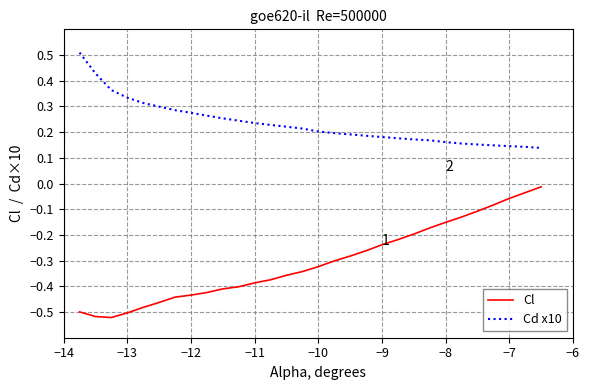

What is the maximum value for Cd x10?

0.5